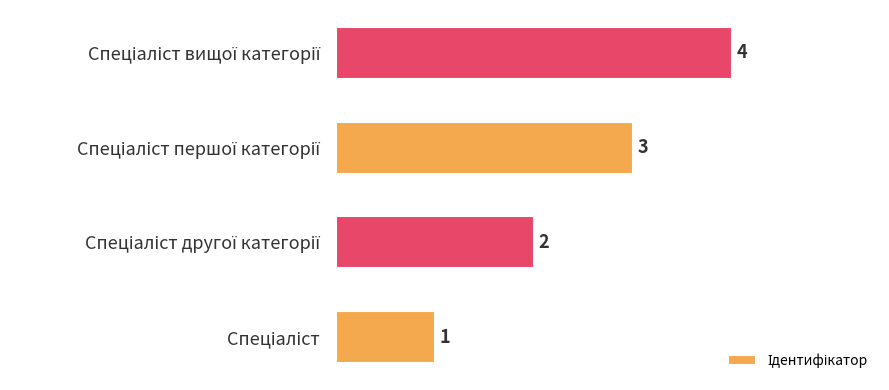

What is the sum of all values?

10